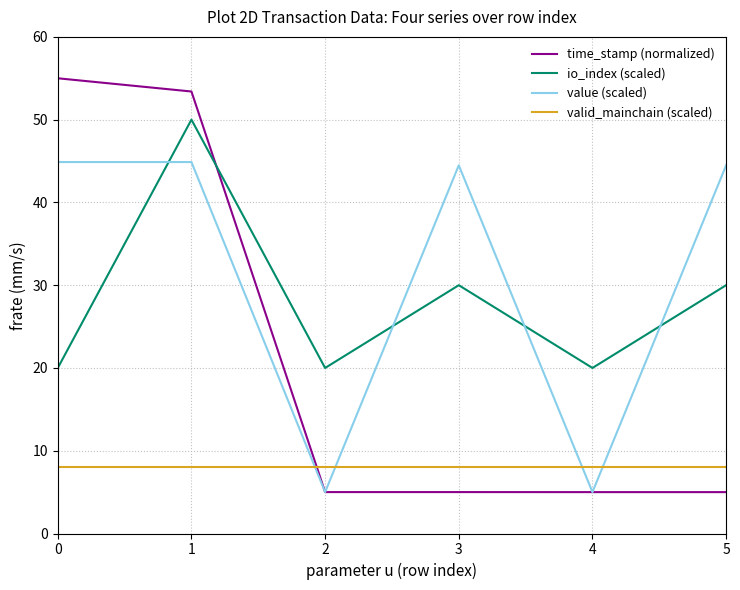

Which series has the widest spread of values?

time_stamp (normalized)